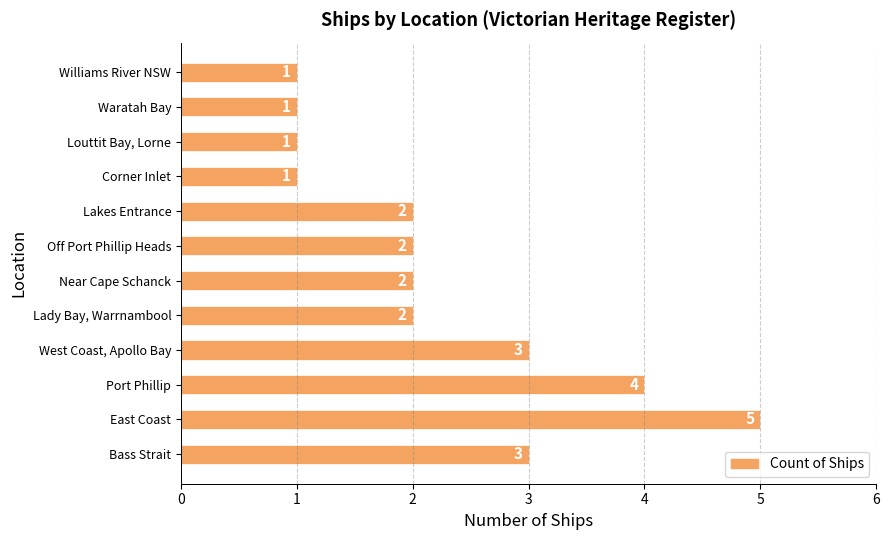

What is the difference between the maximum and minimum values?

4